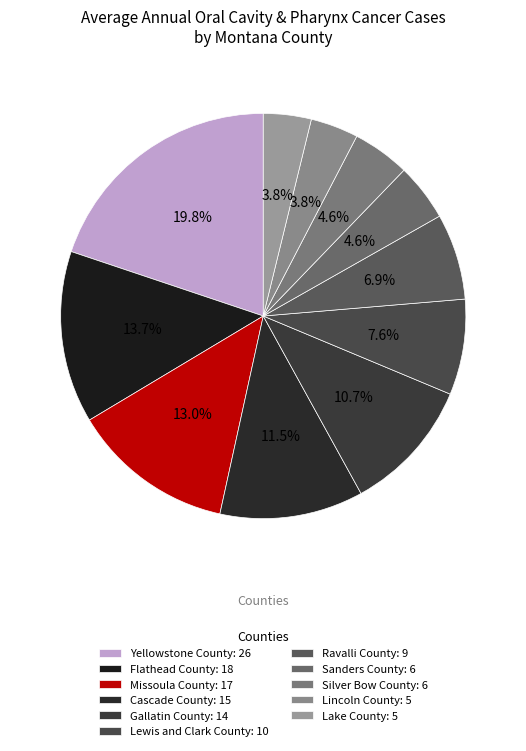

True or false: Missoula County accounts for 19% of the total.

False